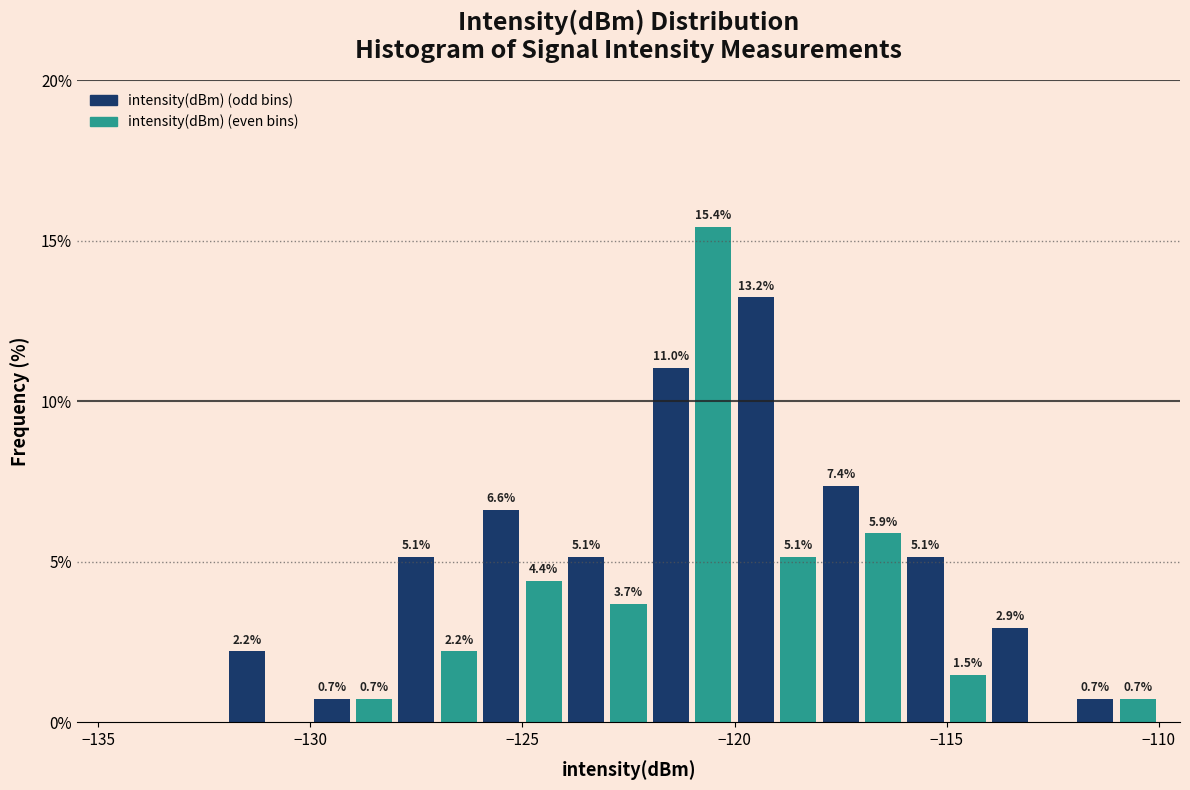

Read against the x-axis, roughly where is the centre of the tallest bar?

-120.5